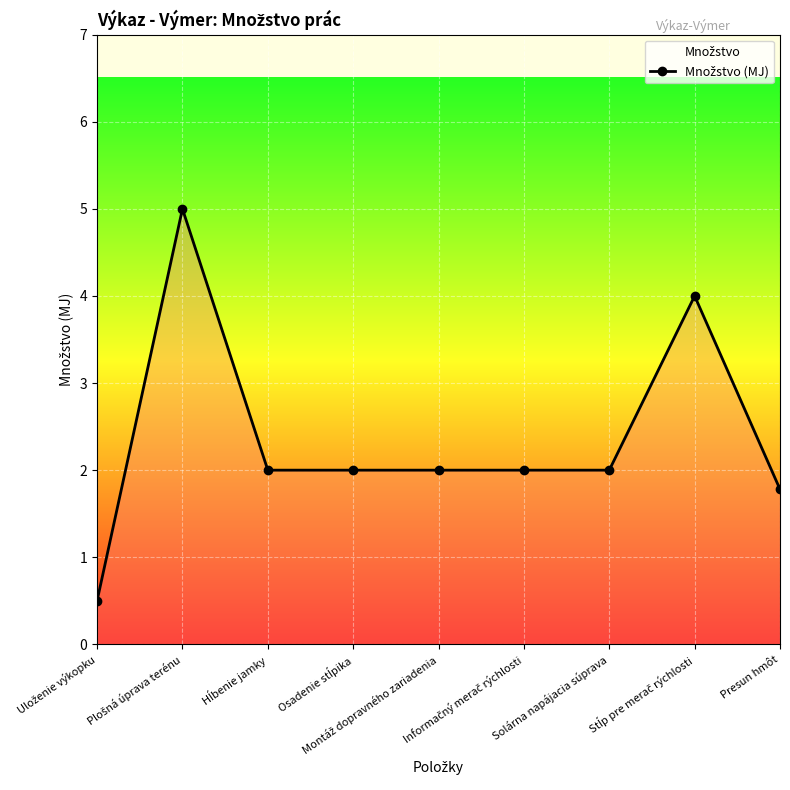

How many data points are less than 2?

2